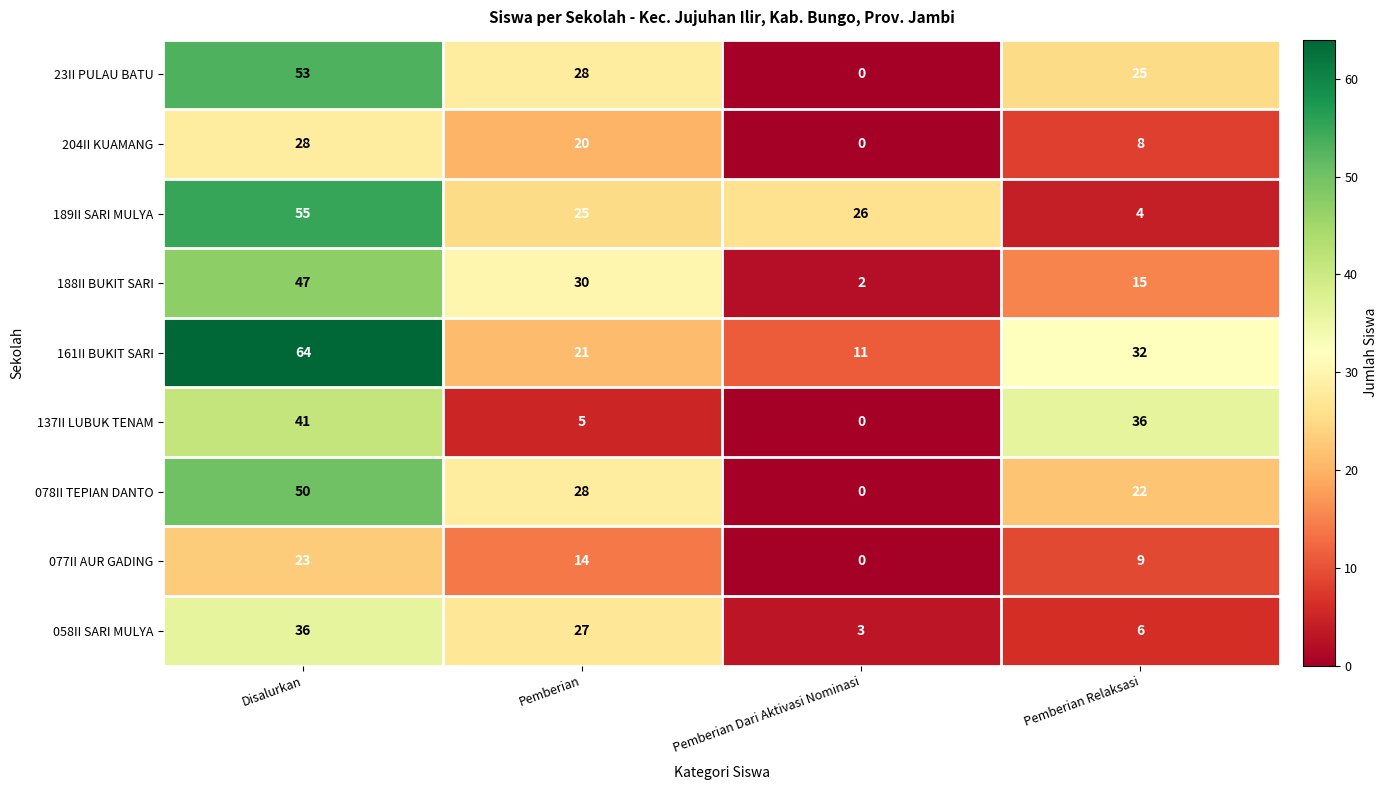

Is it true that 078II TEPIAN DANTO equals 28 at Pemberian?

True